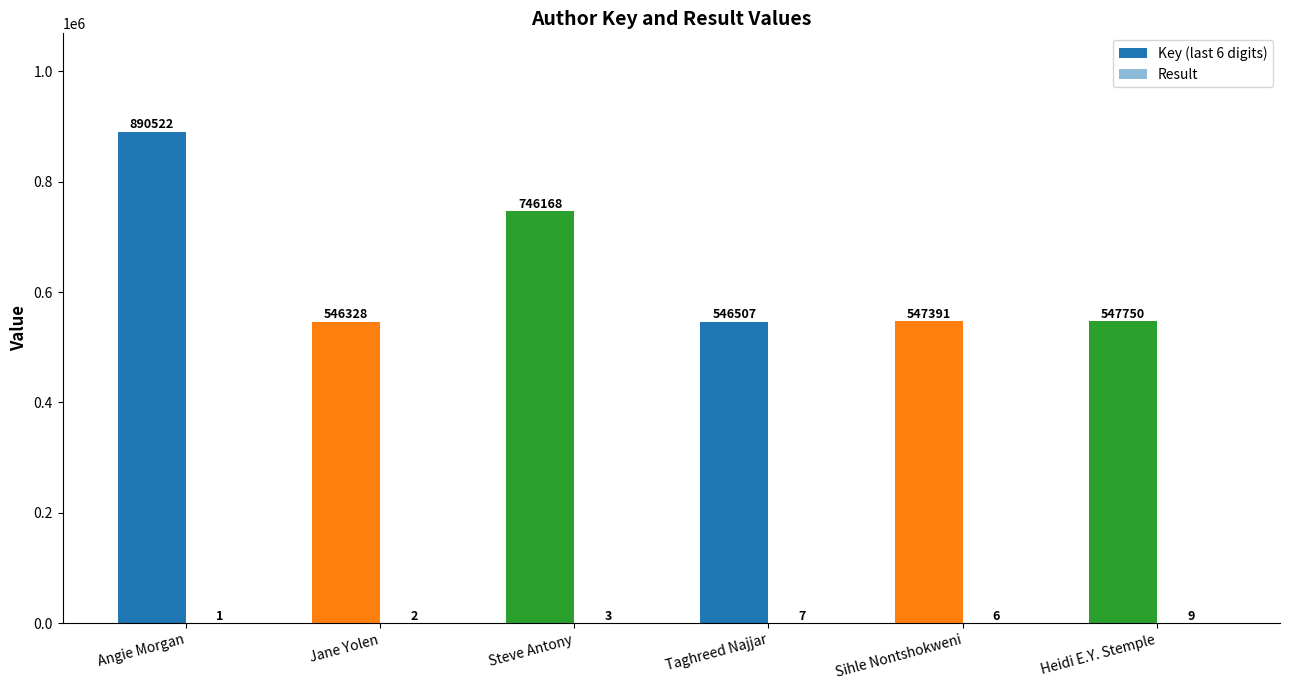

The value of Result at Heidi E.Y. Stemple is 3. True or false?

False